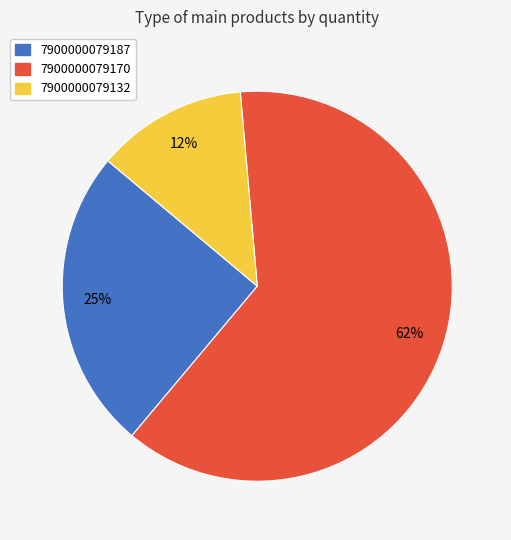

True or false: 7900000079170 accounts for 55% of the total.

False